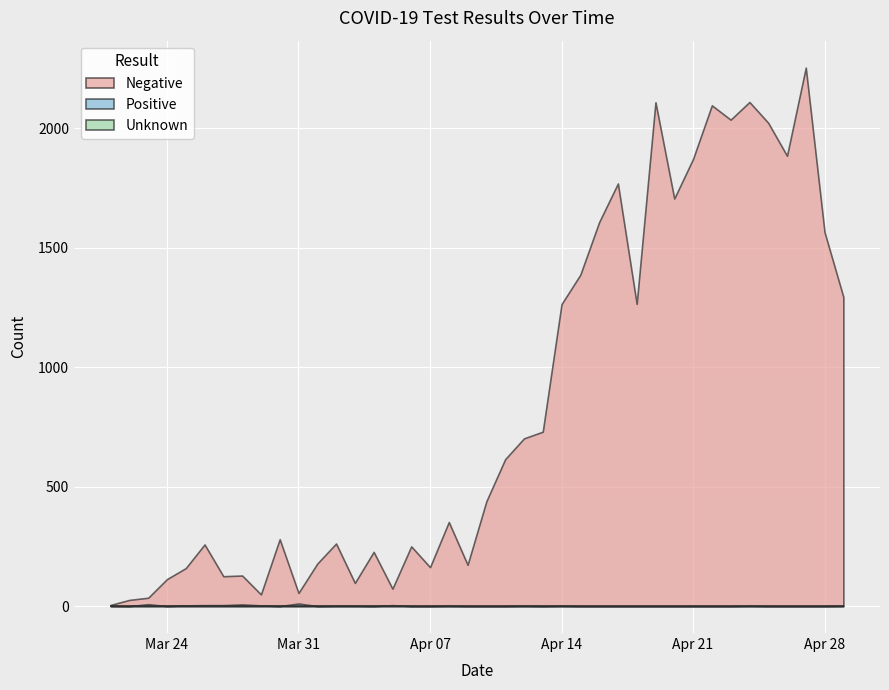

How many lines are shown in the chart?

3